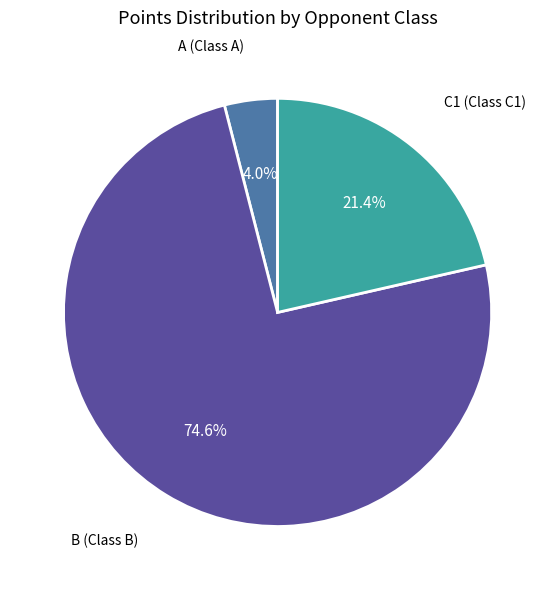

How many segments does this pie chart have?

3